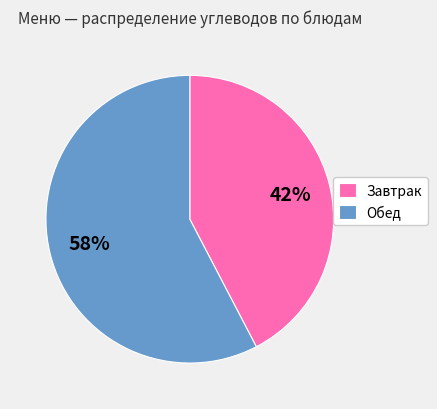

Combined, do Завтрак and Обед account for over 50%?

Yes